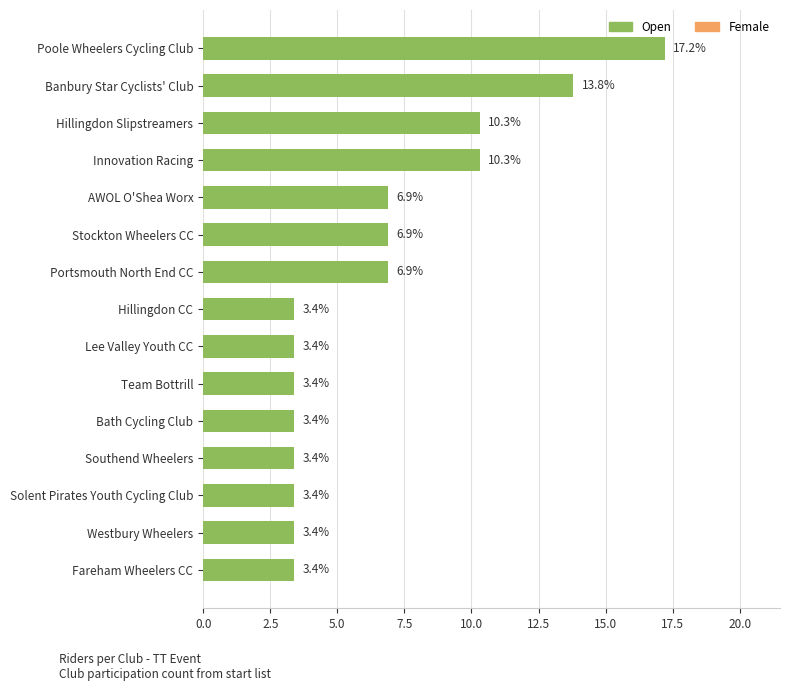

At which category does the chart reach its peak across all series?

Poole Wheelers Cycling Club